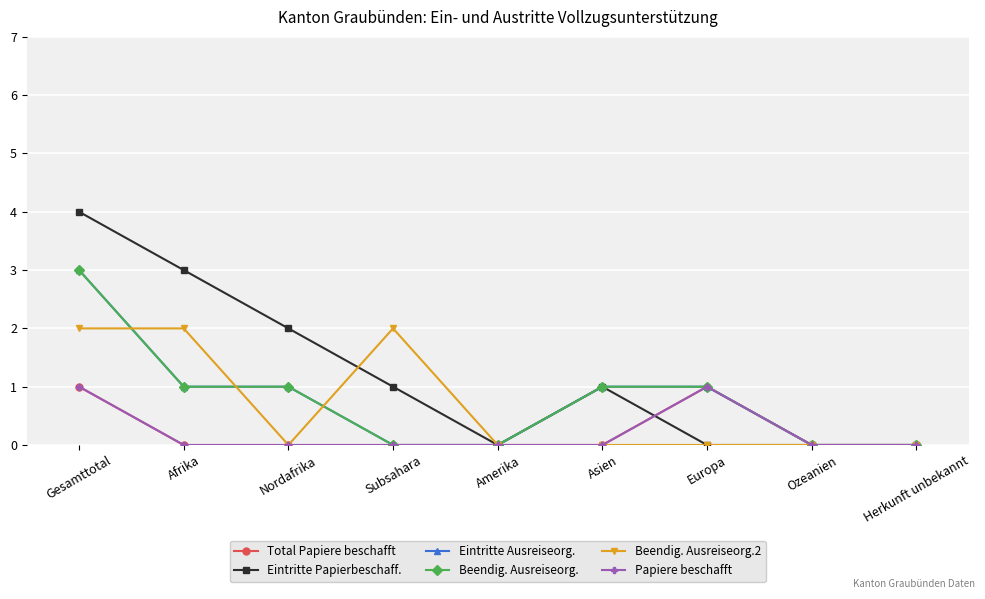

How many values in the Eintritte Papierbeschaff. series are below 1?

4